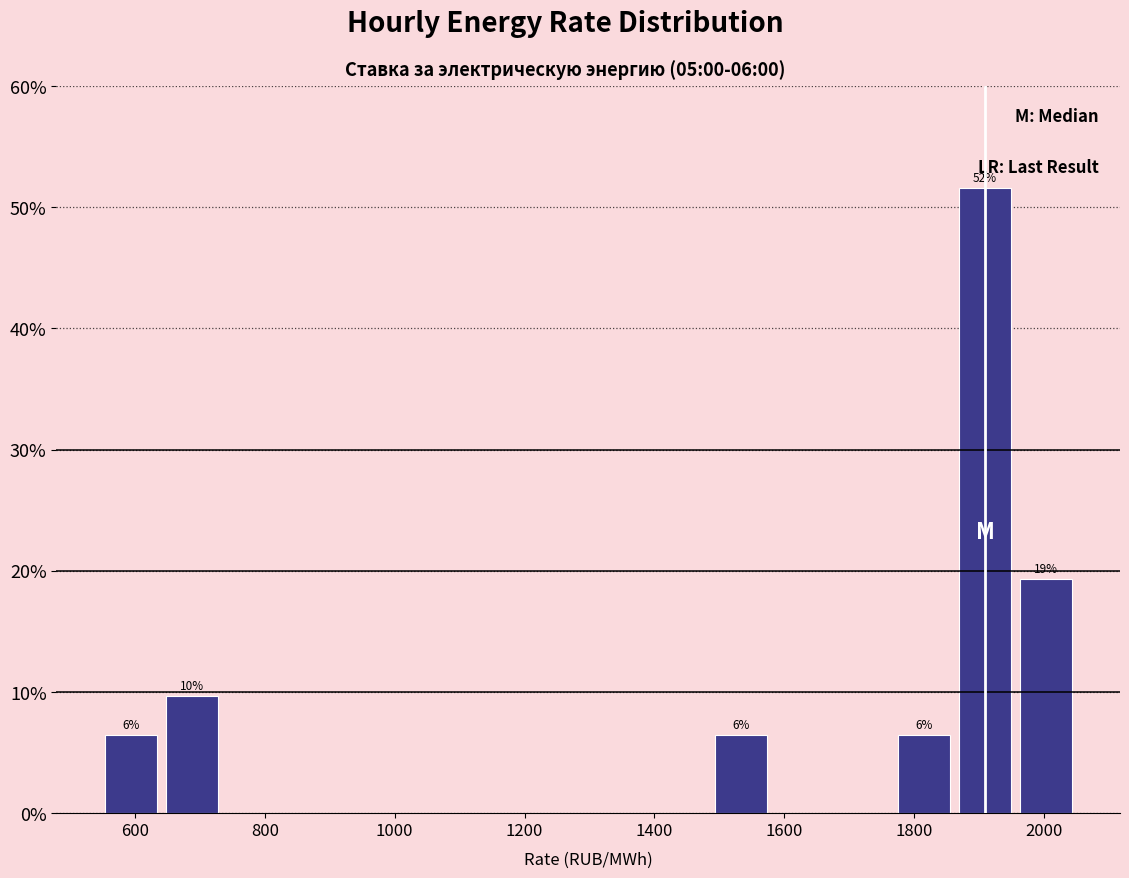

Over which range of the x-axis is the bar tallest?

1860 to 1960